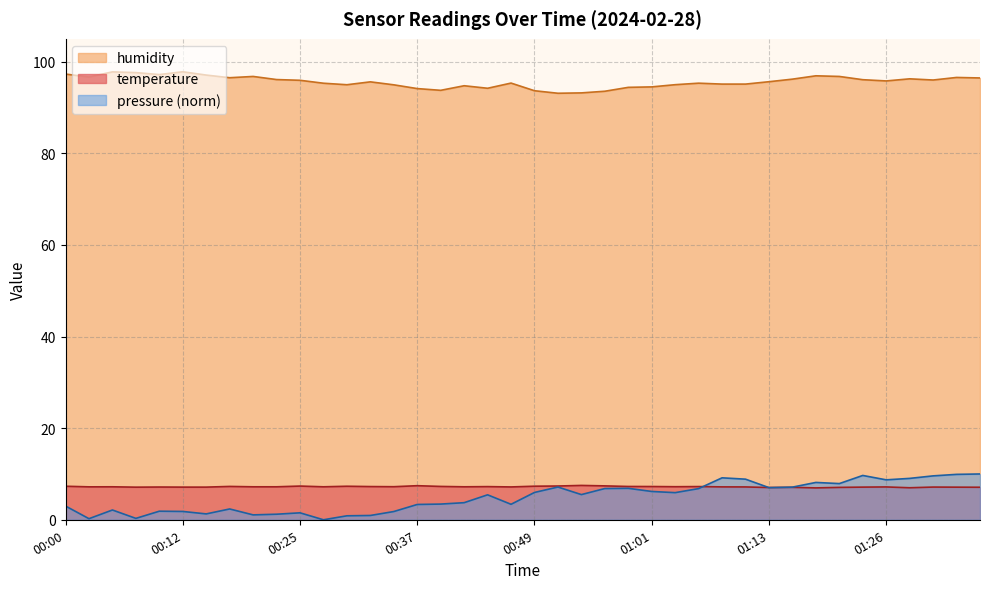

List the series in order of their overall mean, lowest first.

temperature, humidity